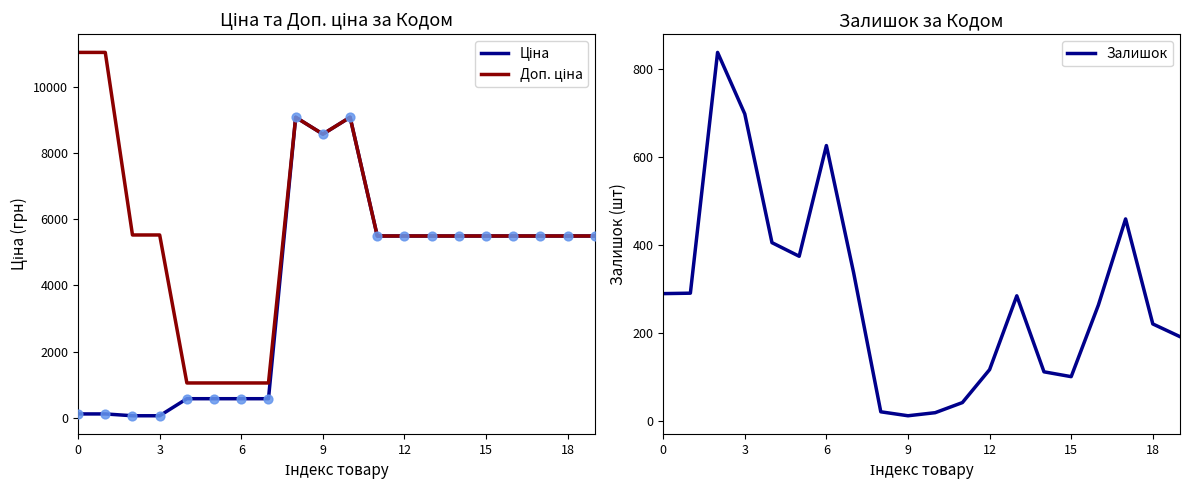

What are all the series names shown in the legend?

Ціна, Доп. ціна, Залишок